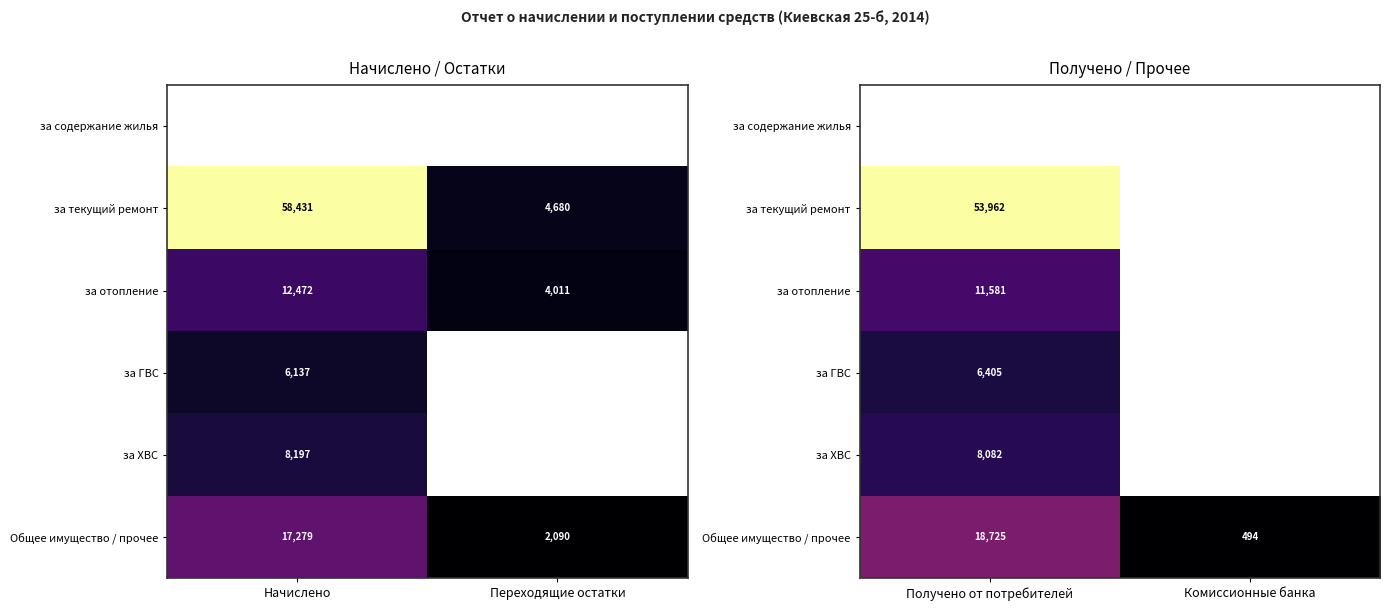

Is the value of за содержание жилья at Получено от потребителей greater than the value of Общее имущество / прочее at Получено от потребителей?

No